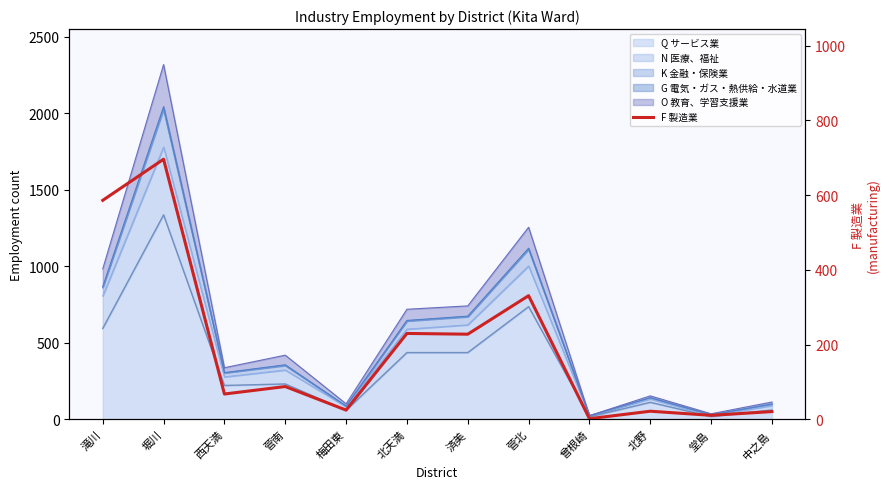

Read the value at 菅南, to the nearest 10.

90